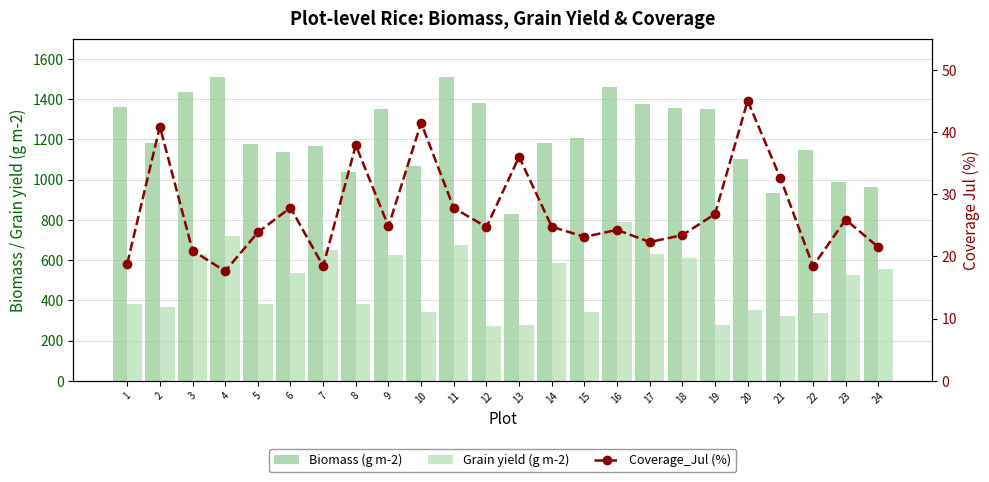

How many groups of bars are there?

24